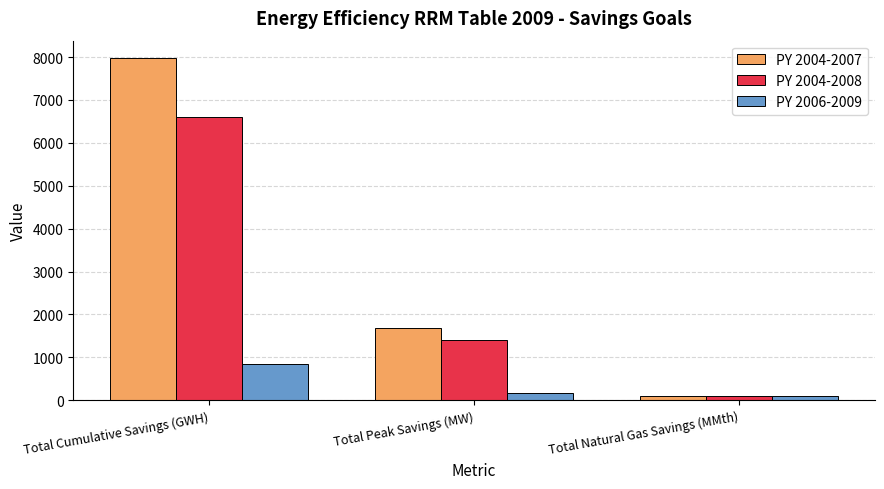

What is the difference between the highest and lowest values at Total Natural Gas Savings (MMth)?

17.7